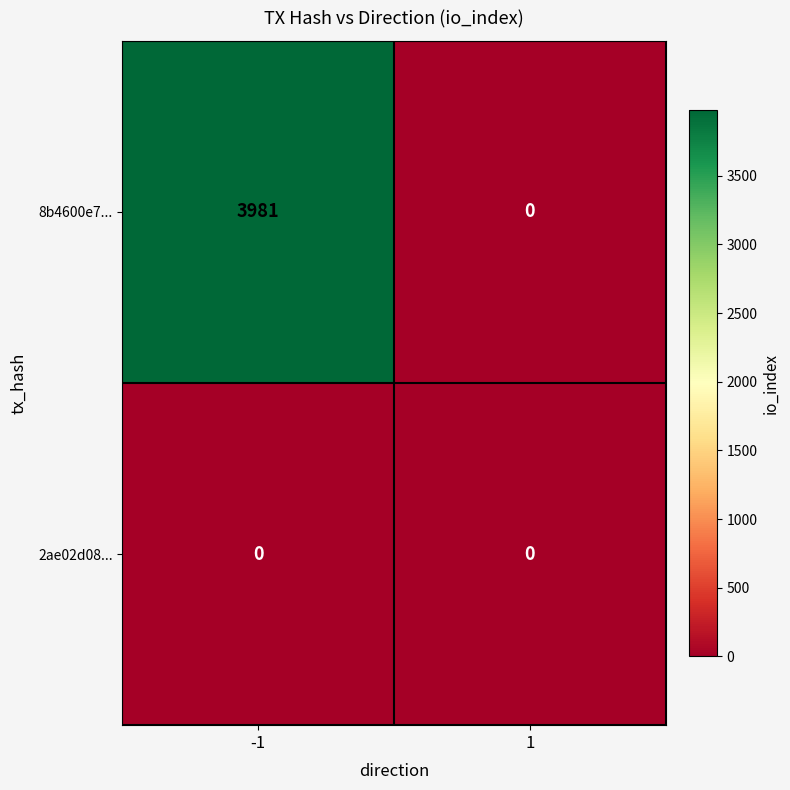

The 8b4600e7... series shows 0 at 1. True or false?

True